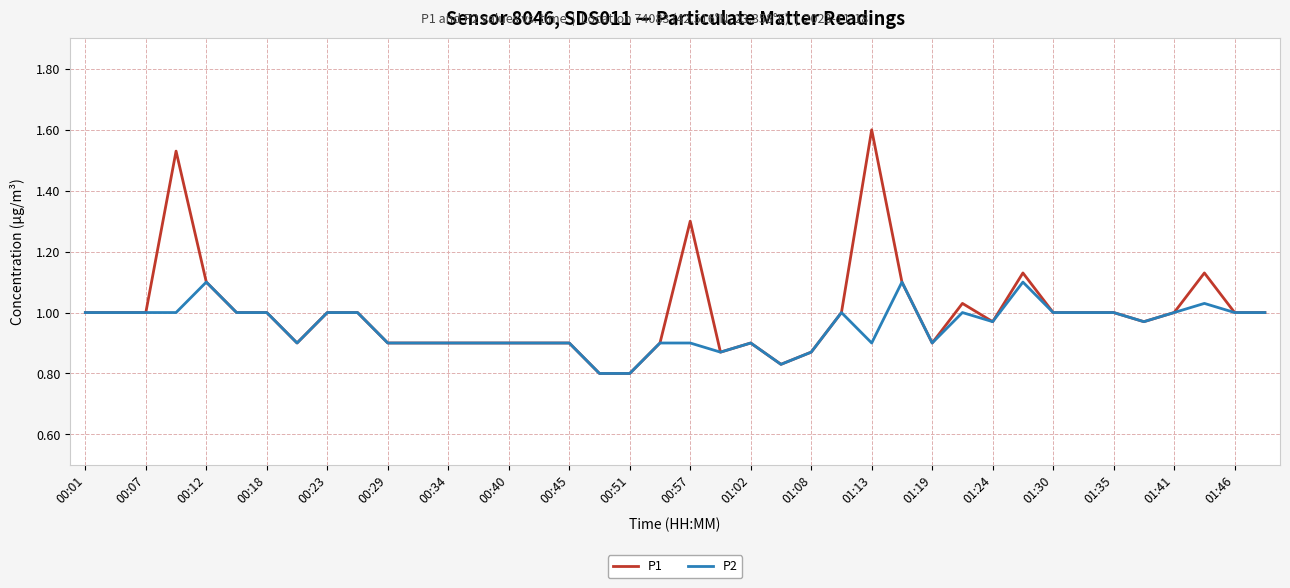

Rank the series by their maximum value, from highest to lowest.

P1, P2